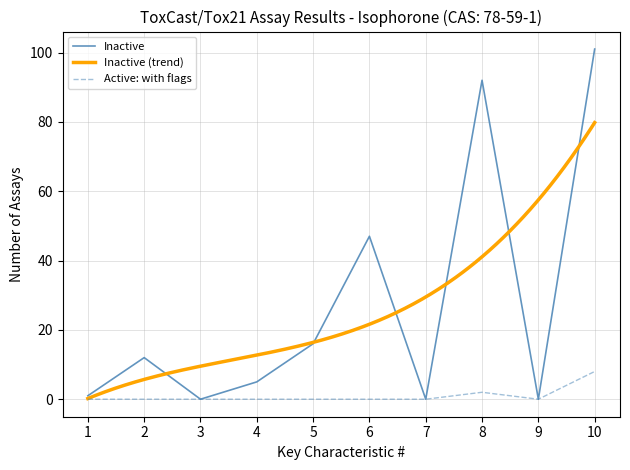

The value of Inactive at 9 is 0. True or false?

True